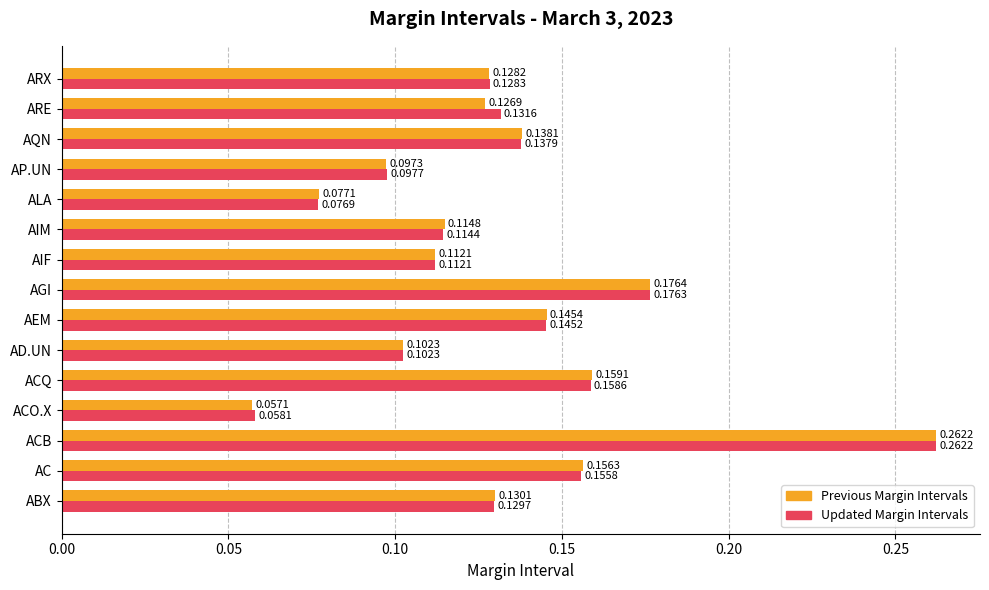

At how many categories does at least one series exceed 0?

15